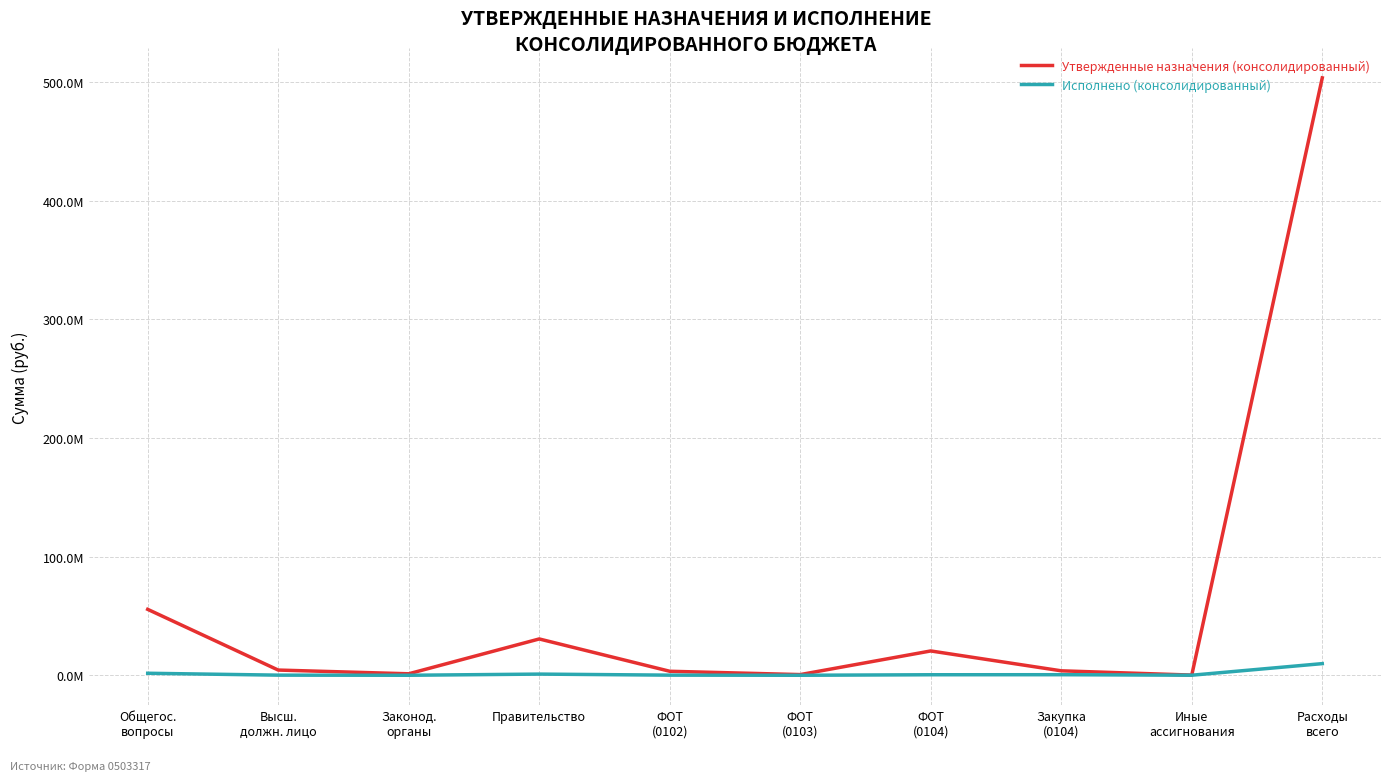

Which has a higher value, Законод.
органы or Высш.
должн. лицо?

Высш.
должн. лицо